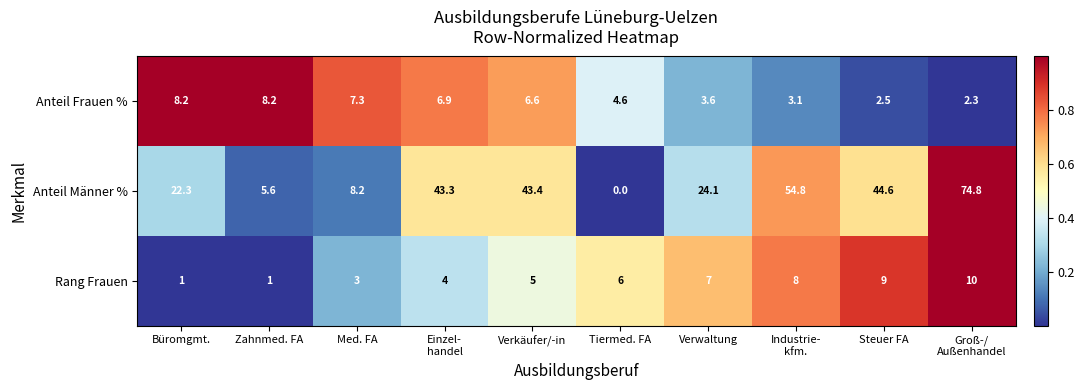

List the series in order of their peak value, highest first.

Anteil Männer %, Rang Frauen, Anteil Frauen %